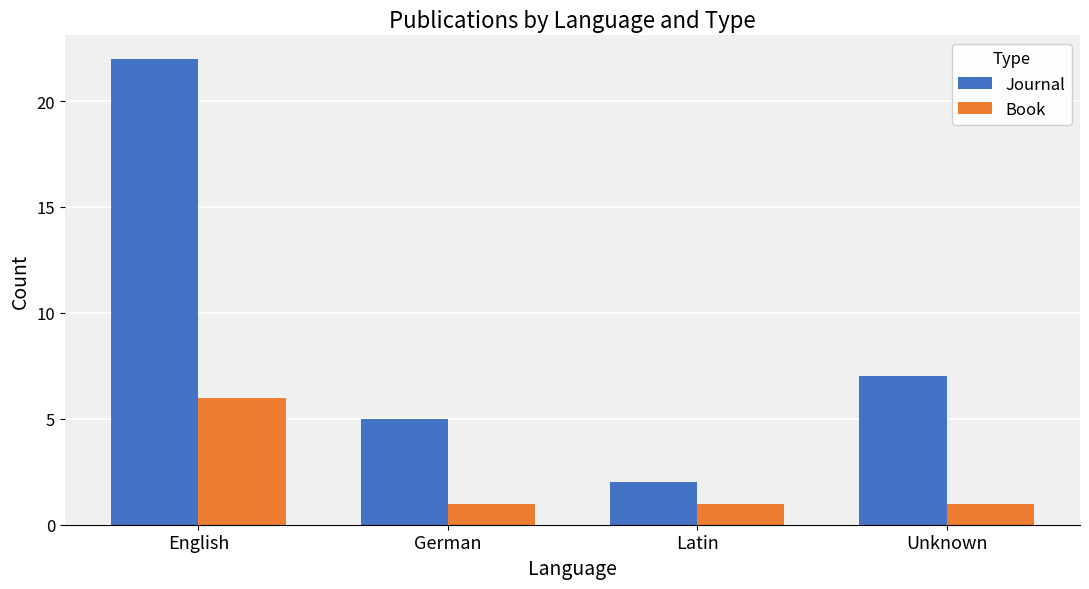

How many bars are there in each group?

2